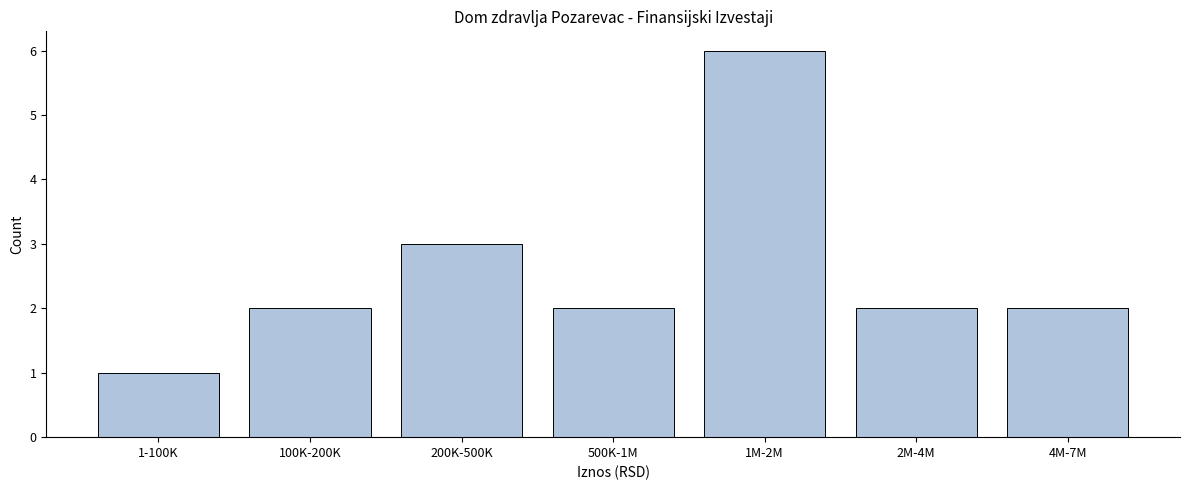

Reading right to left, list all the values displayed in this chart.

2	2	6	2	3	2	1